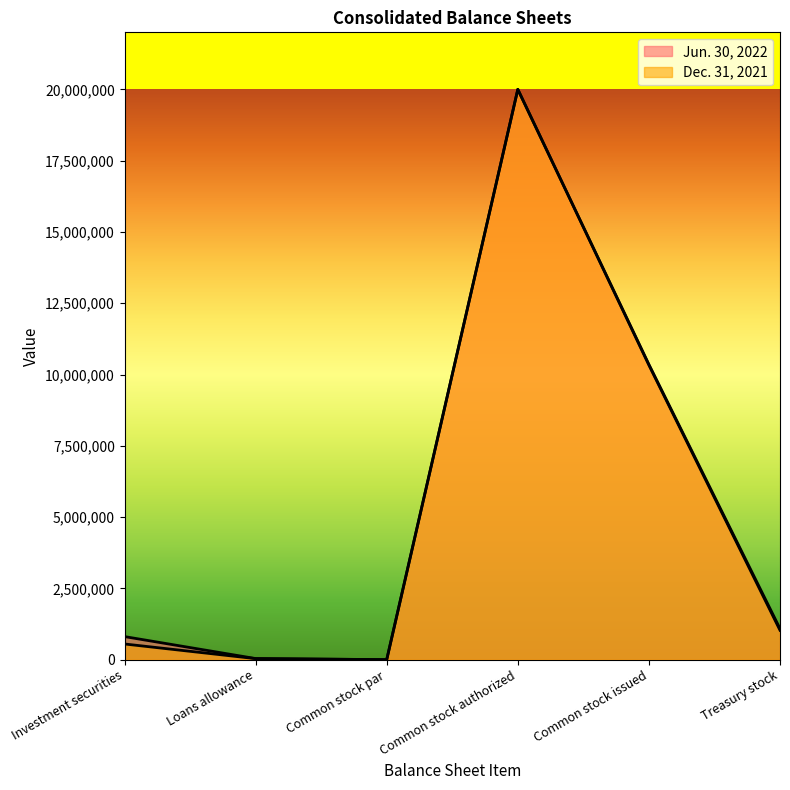

Which series has the largest range (max minus min)?

Jun. 30, 2022